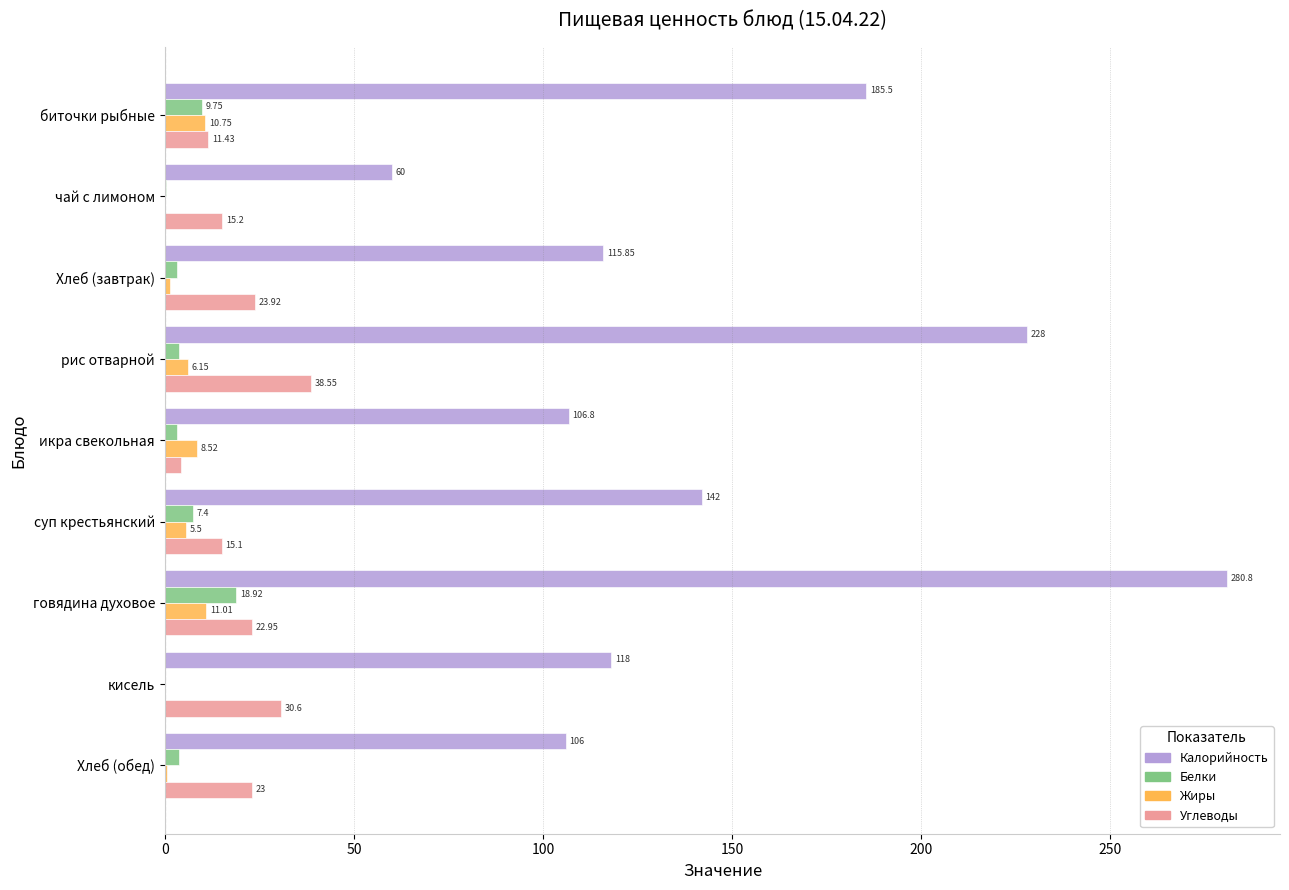

Between Хлеб (завтрак) and суп крестьянский, which series saw the biggest shift?

Калорийность